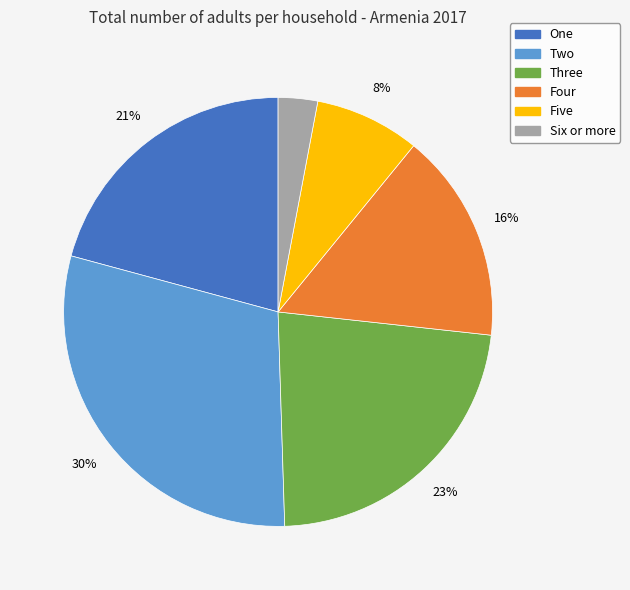

To the nearest percent, what is the average slice percentage?

17%